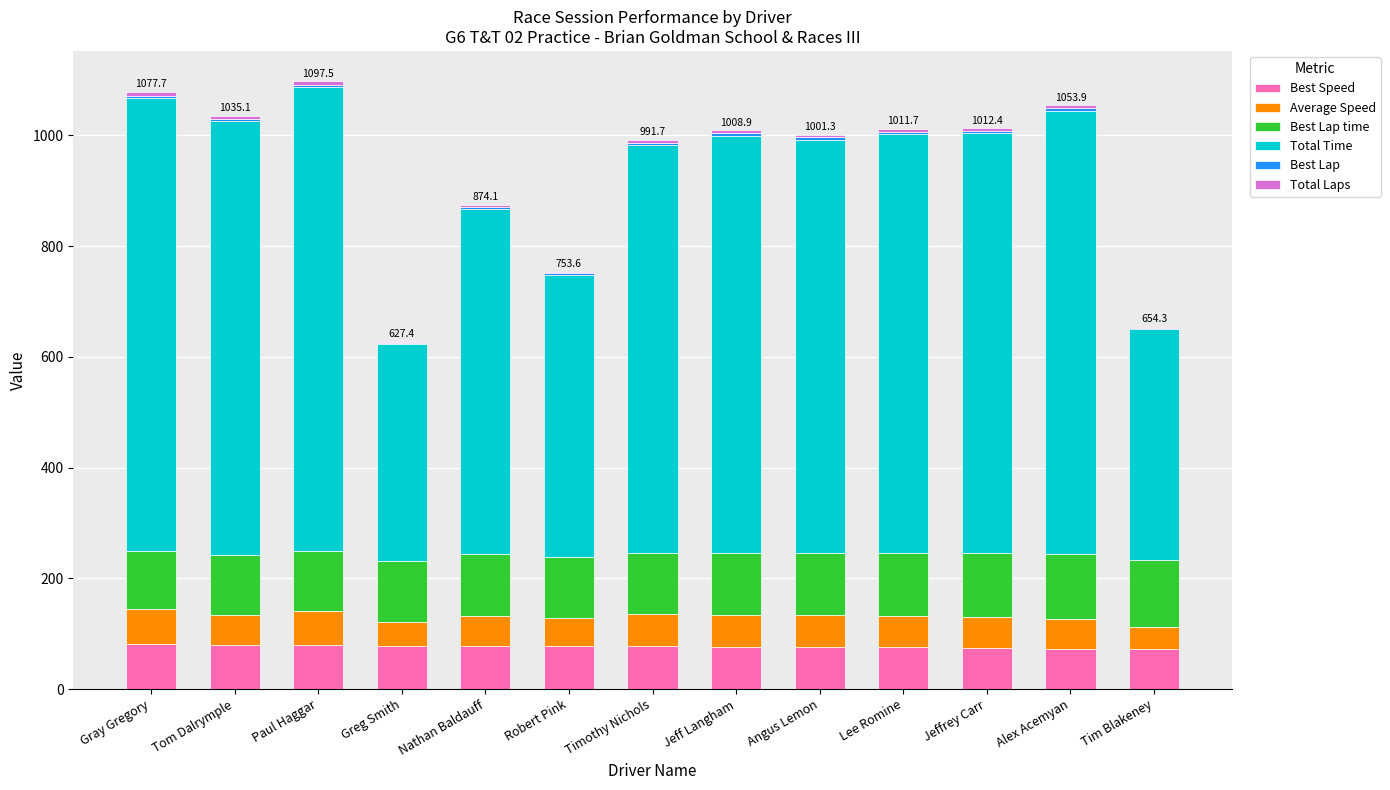

Are the bars grouped side by side (vs. stacked)?

No